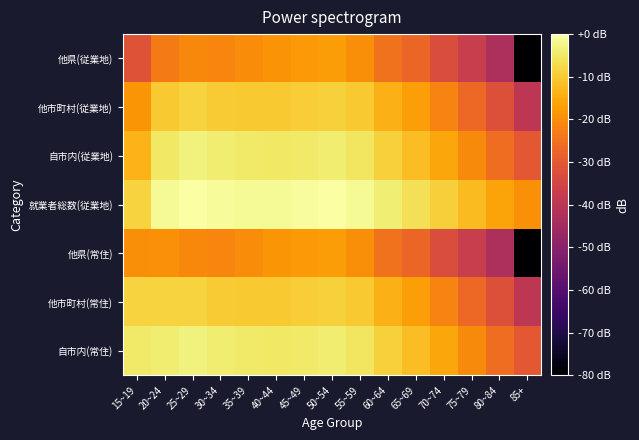

How many categories are shown in the chart?

15